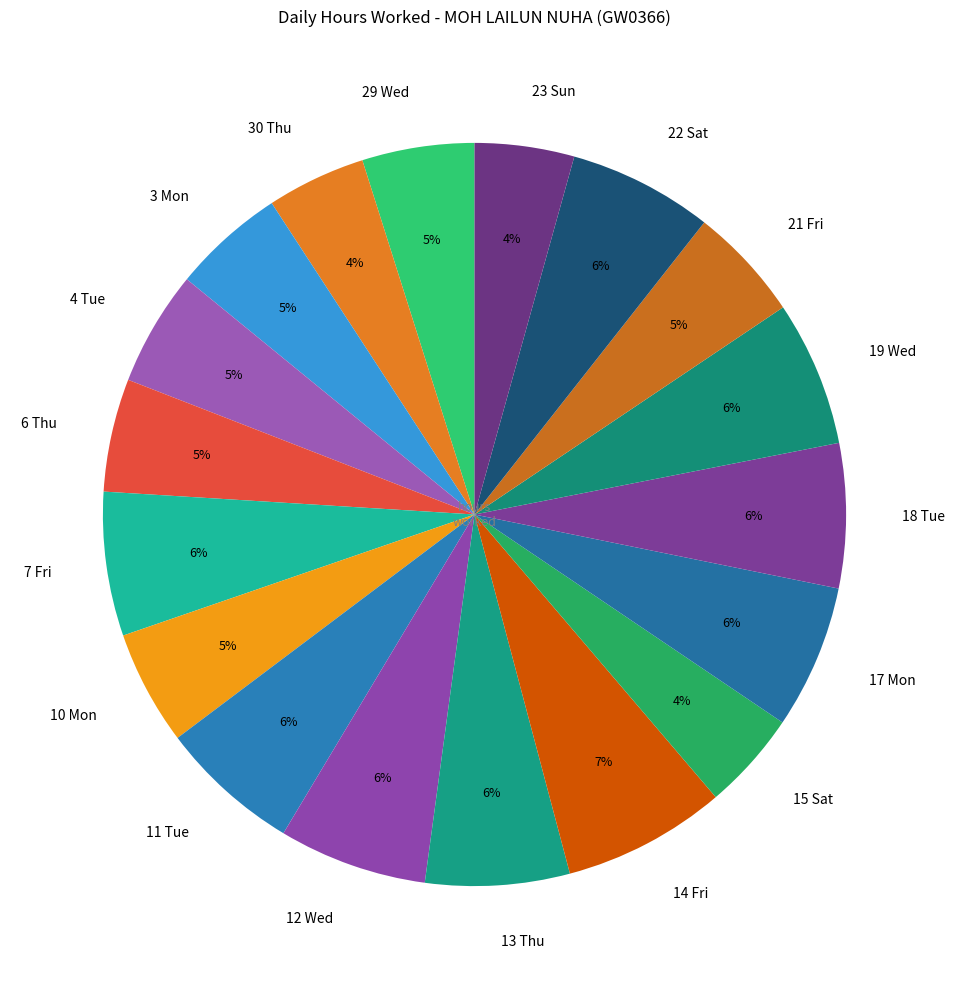

Is 21 Fri the majority of the pie?

No